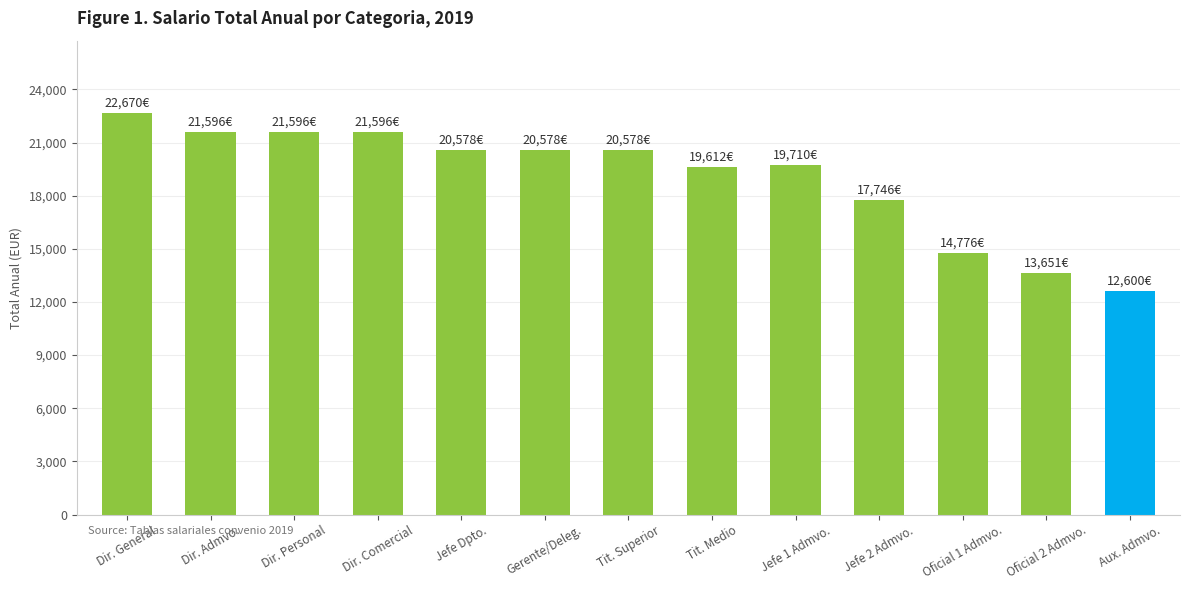

Which label corresponds to the largest value in the chart?

Dir. General